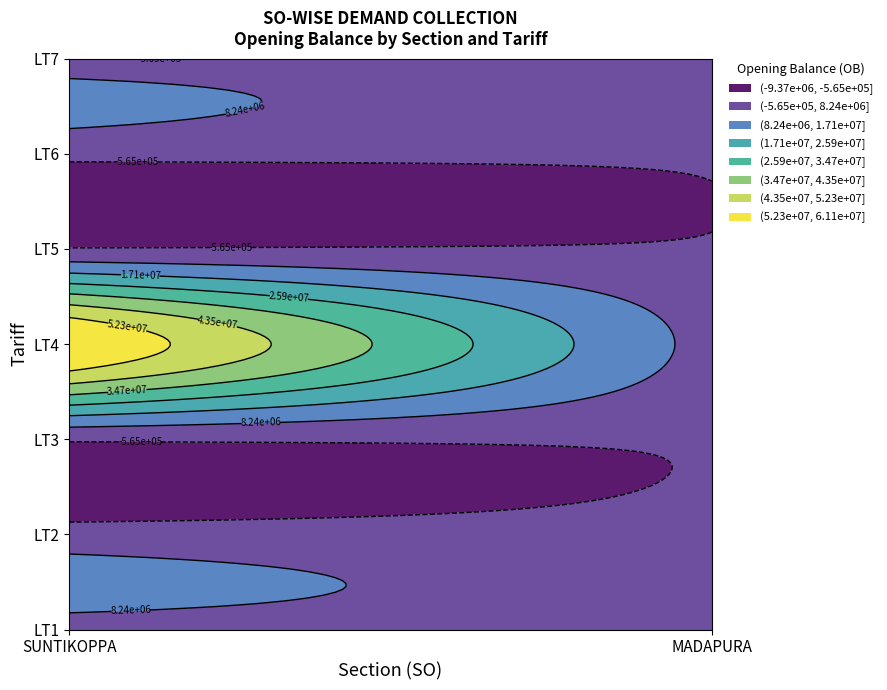

Which has a higher value, LT3 or LT6?

LT6